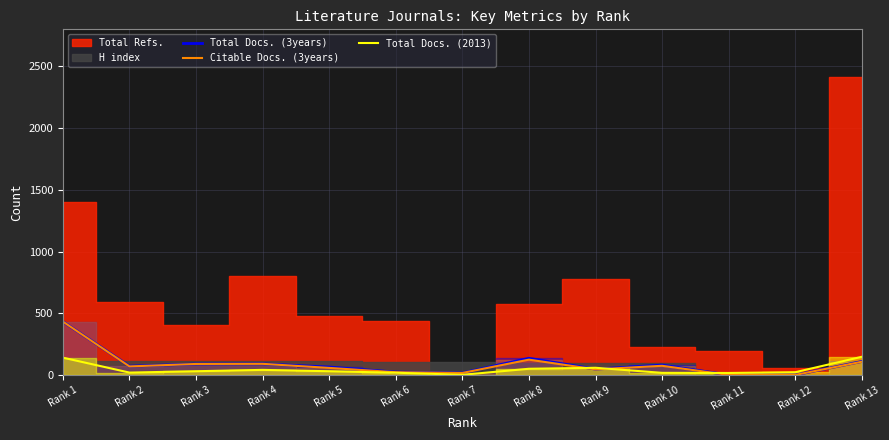

How many values in the Citable Docs. (3years) series exceed 69?

6